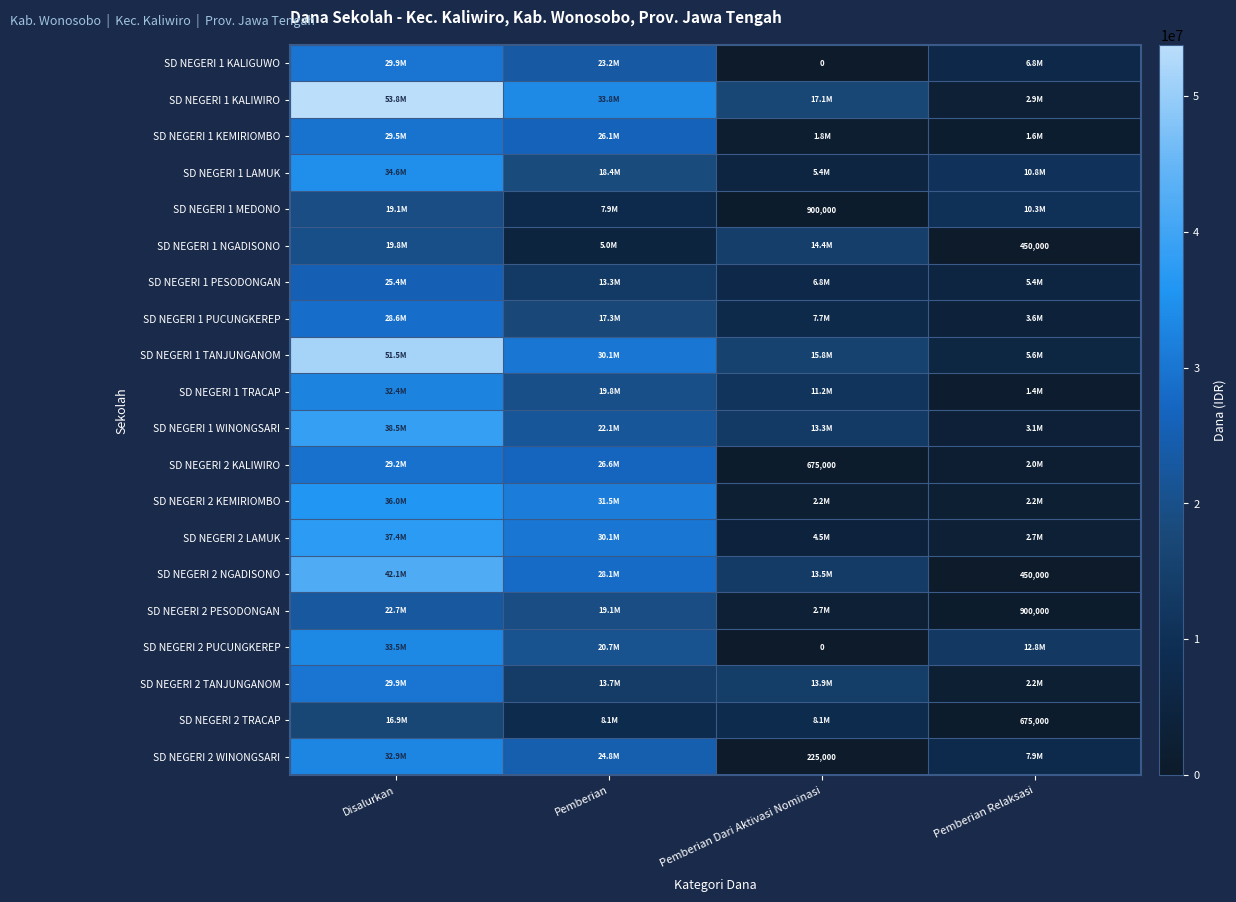

The value of SD NEGERI 2 NGADISONO at Pemberian Relaksasi is 450000. True or false?

True